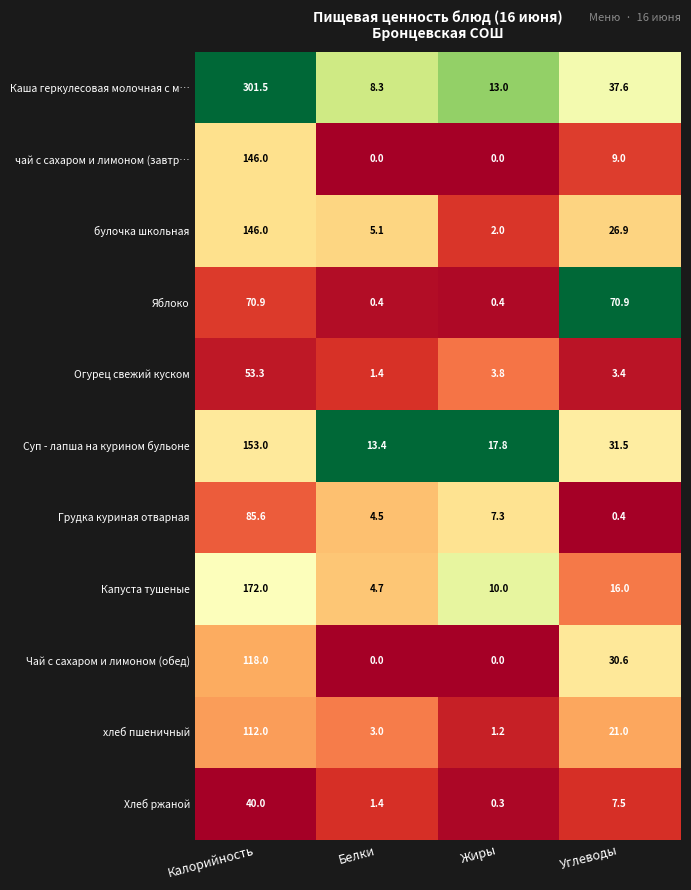

What is the total value across all series at Белки?

42.2